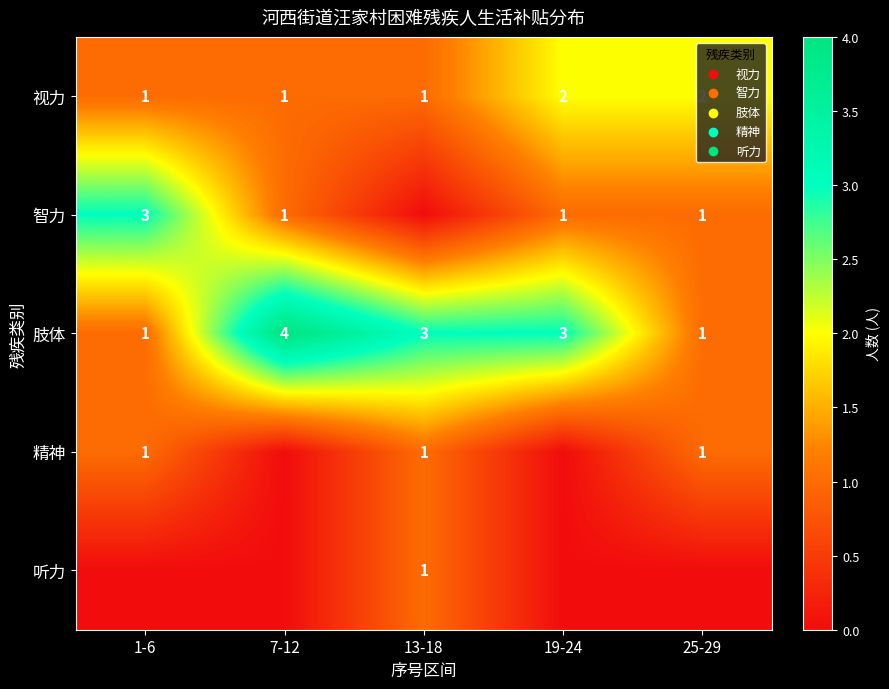

Is it true that 视力 equals 2 at 19-24?

True